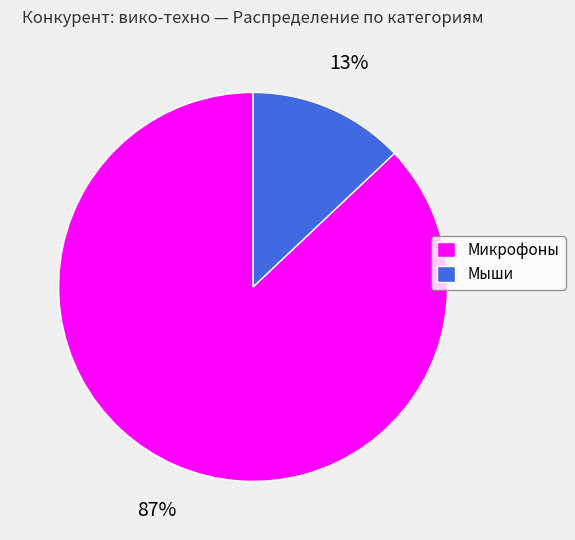

To the nearest percent, what is the difference between the Микрофоны and Мыши slice percentages?

74%